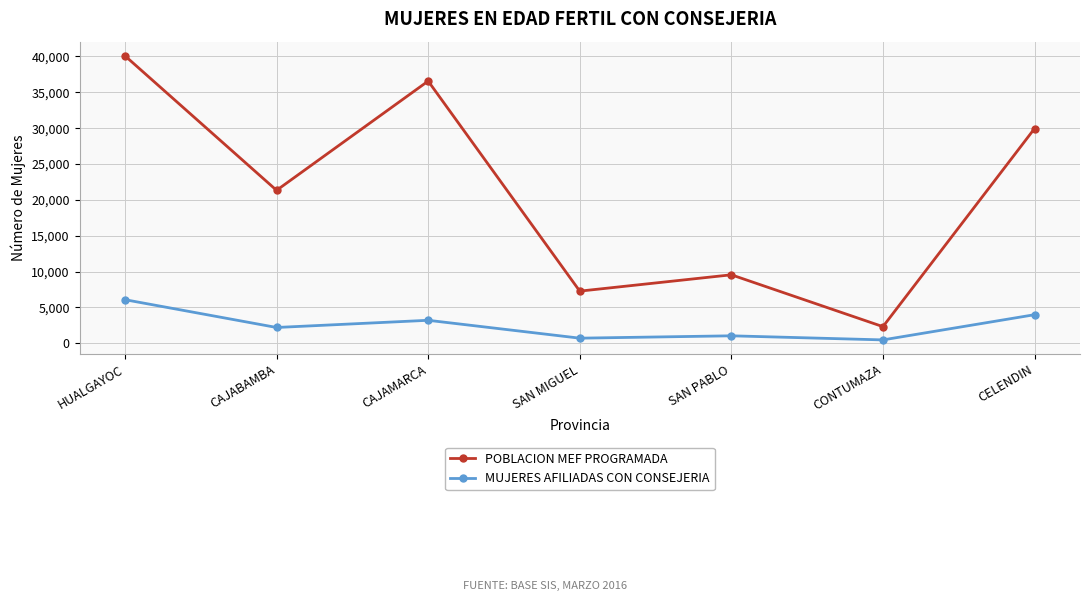

Which series changed the most between HUALGAYOC and CELENDIN?

POBLACION MEF PROGRAMADA